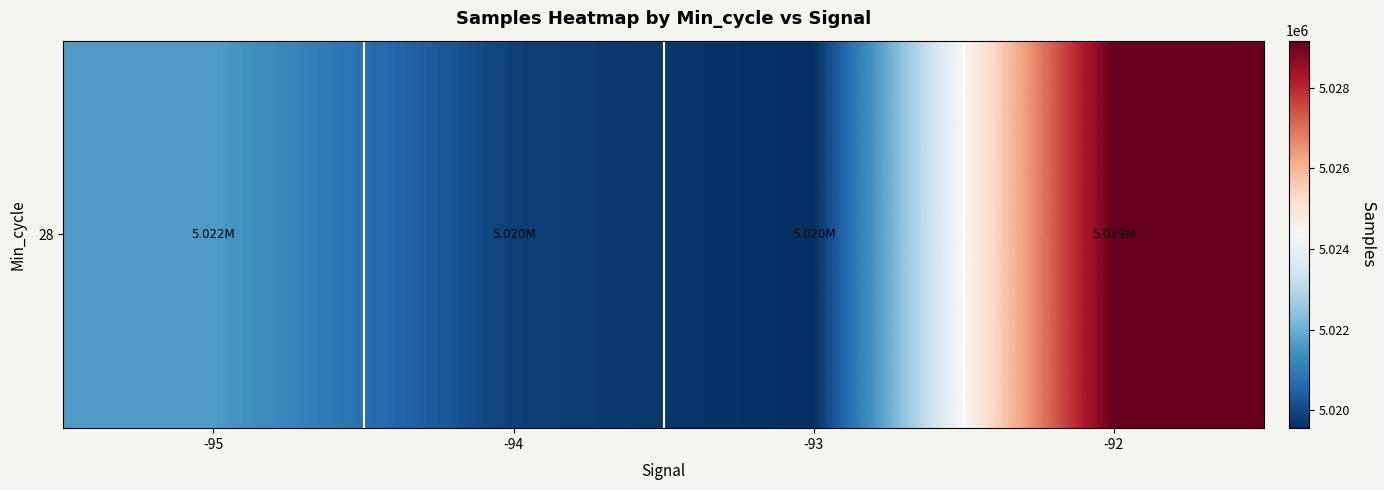

Rank the categories by value from lowest to highest.

-93, -94, -95, -92